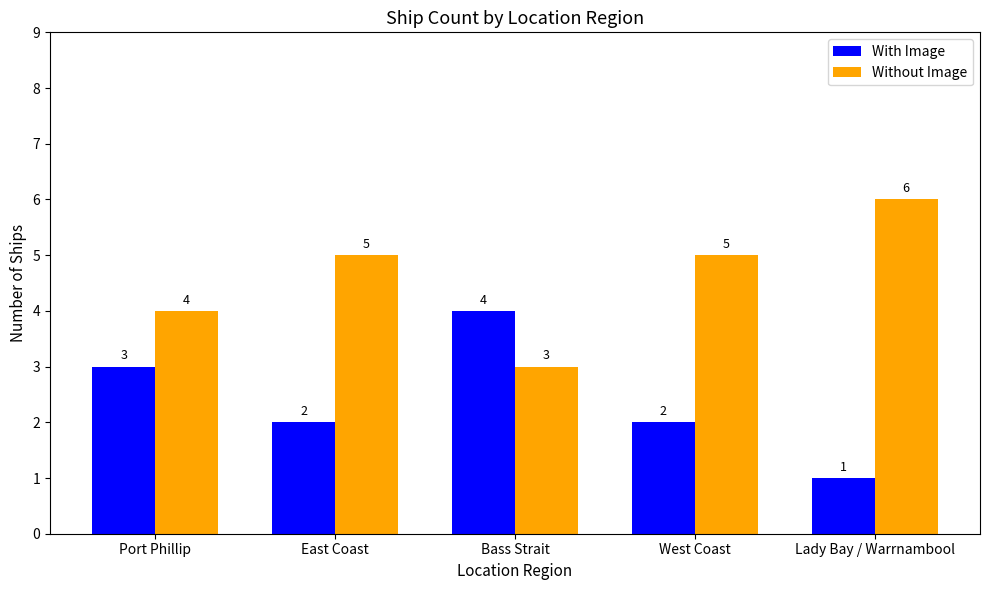

List the series in order of their peak value, lowest first.

With Image, Without Image